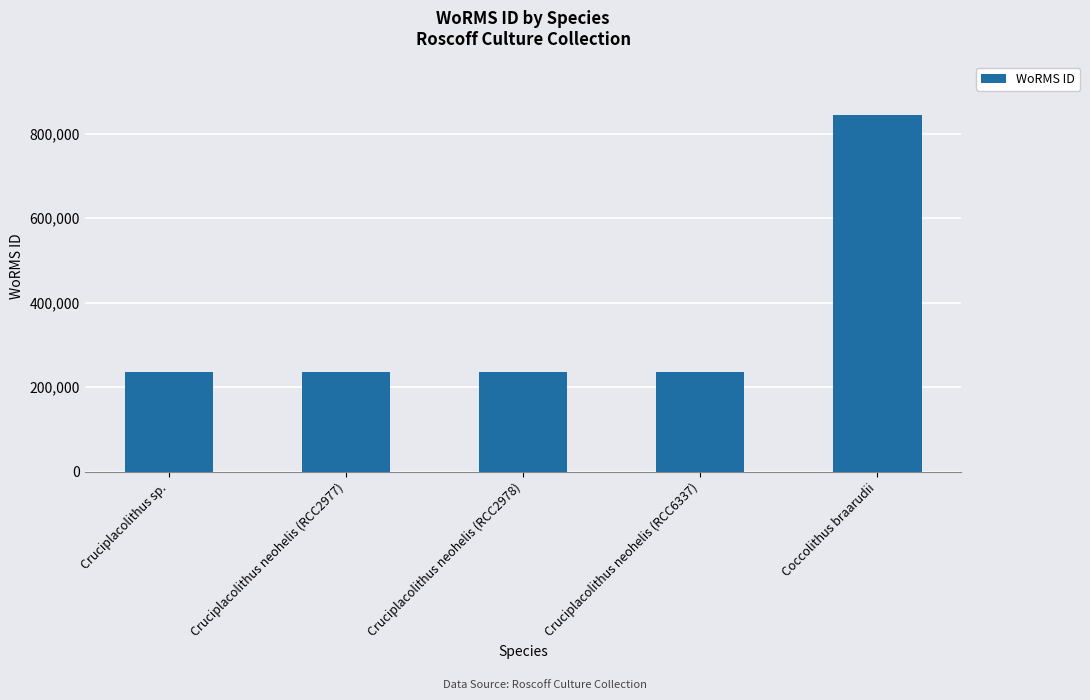

True or false: the data shows 395412 at Cruciplacolithus neohelis (RCC2978).

False